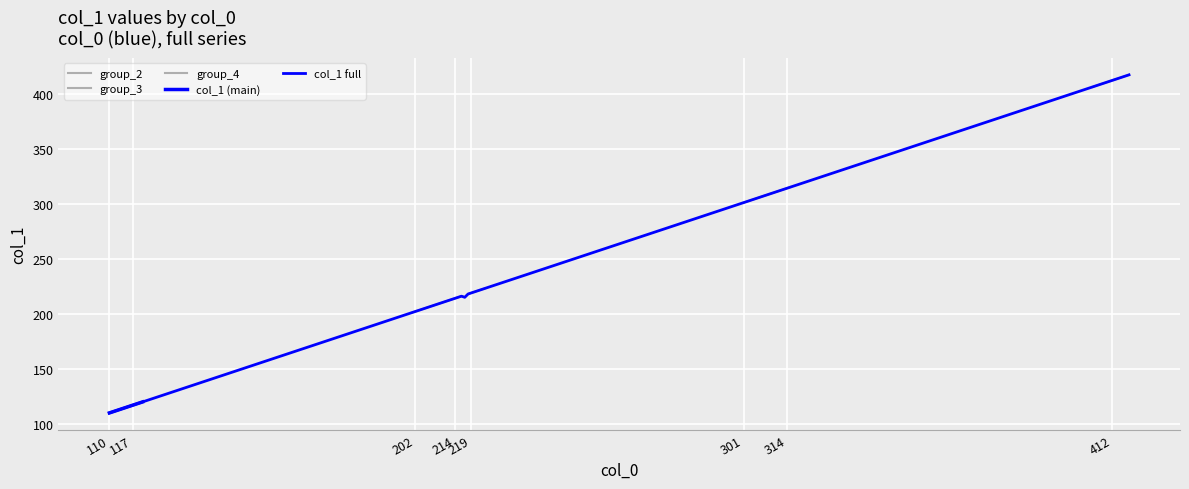

Count the number of values greater than 219.

19